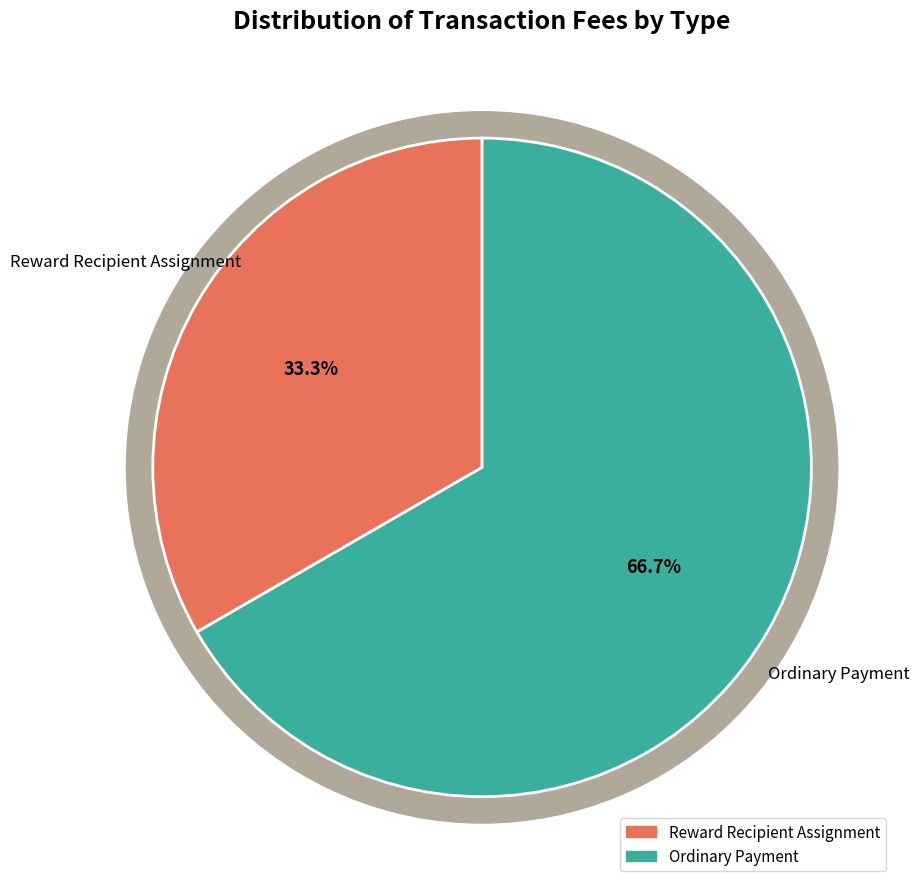

Is there any slice that represents more than half of the pie?

Yes